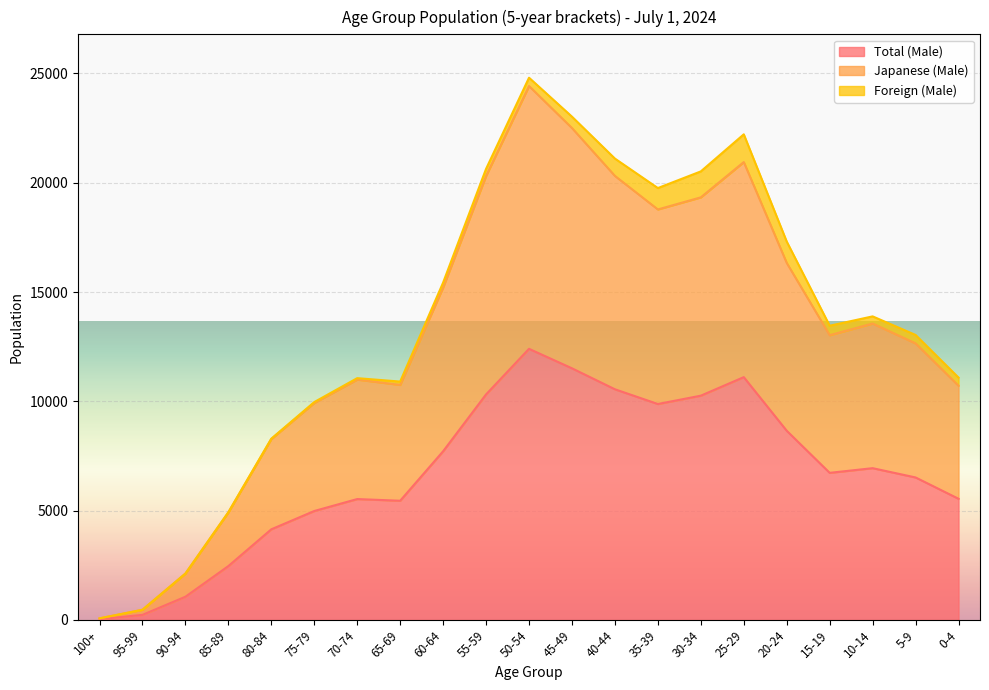

True or false: Total (Male) and Japanese (Male) cross at least once.

False